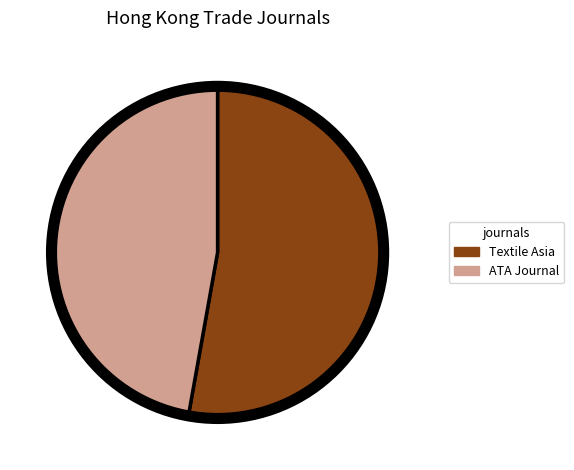

Which slice represents more than half of the pie?

Textile Asia